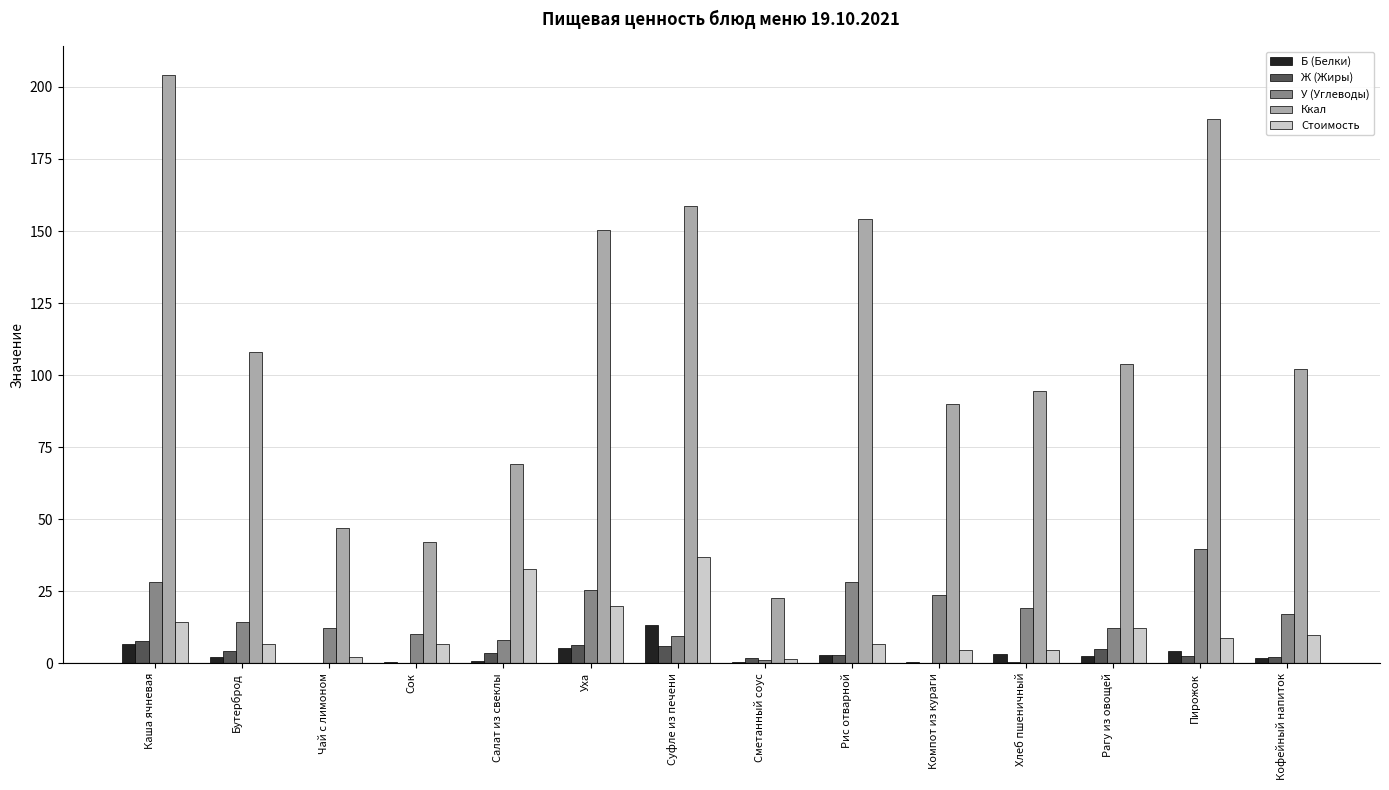

Which series has the largest total across all categories?

Ккал